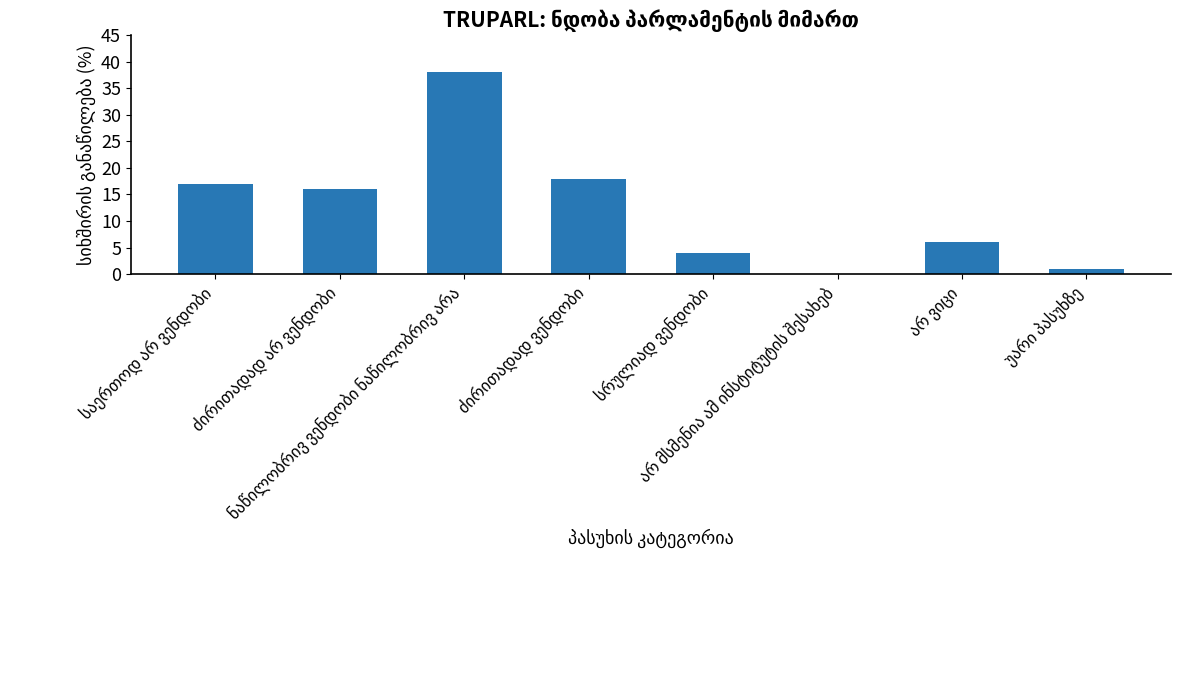

What is the greatest value displayed?

38